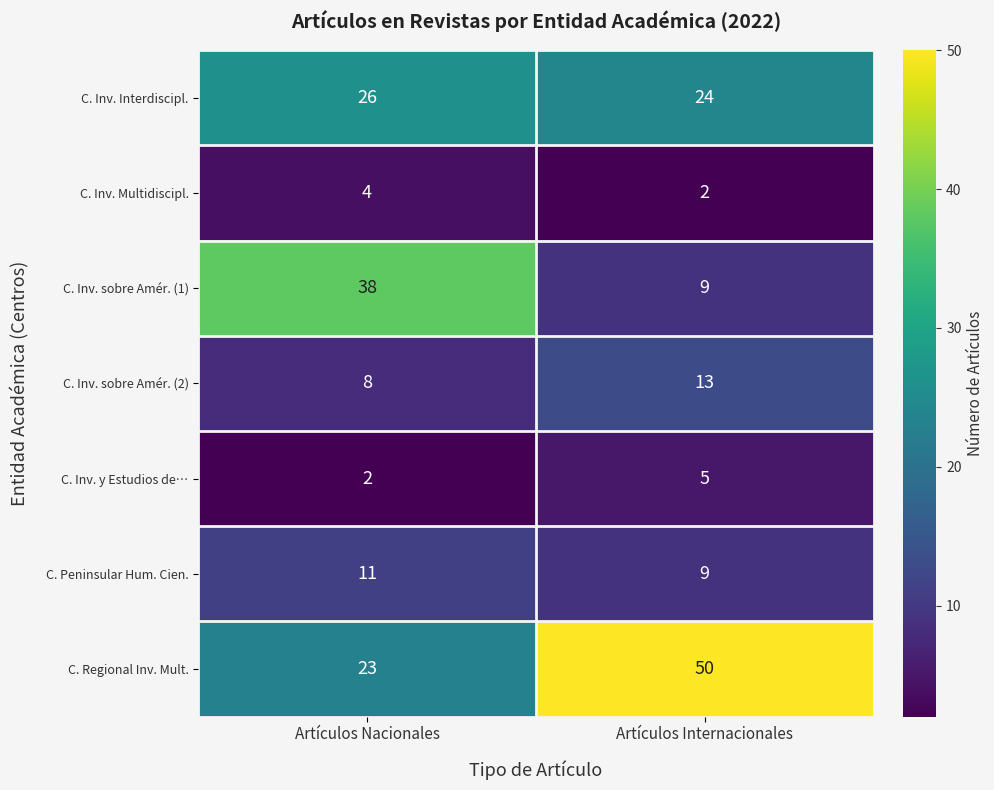

What is the approximate value of C. Peninsular Hum. Cien. at Artículos Nacionales?

11